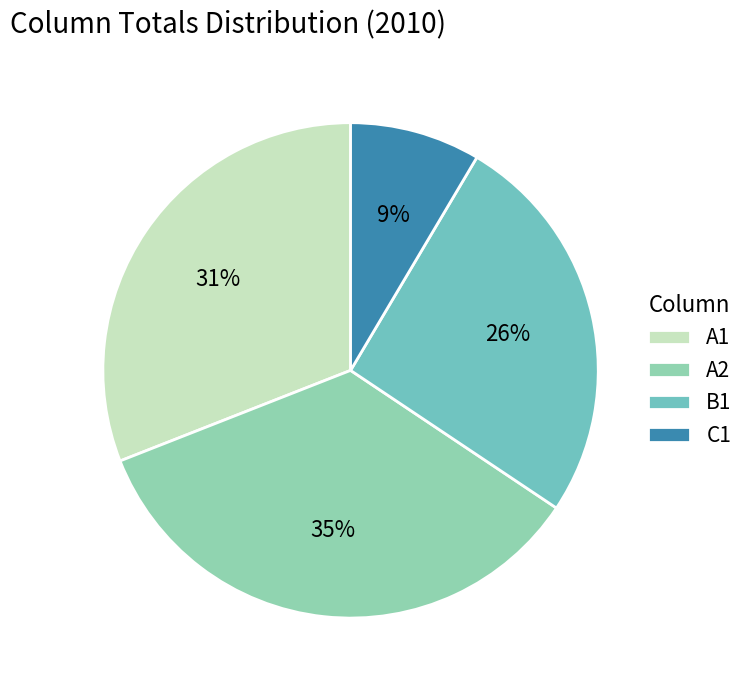

The A1 slice represents 38% of the pie. True or false?

False